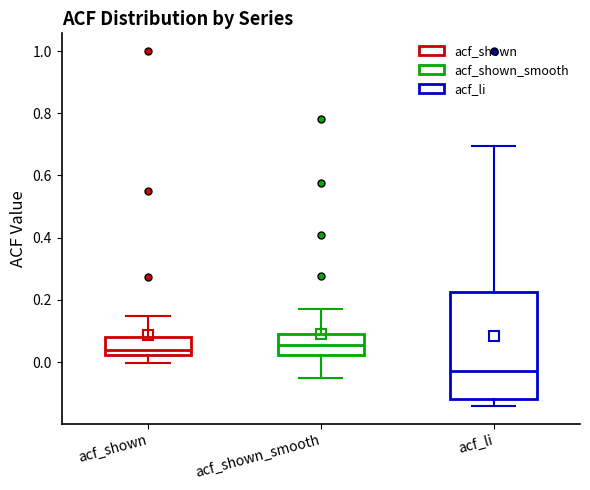

Reading left to right, transcribe this box plot: for each box, give where its median line is, the range the box spans, and where its two whiskers end, as read against the y-axis. The values are not printed on the chart, so give them approximately, as read against the axis.

acf_shown: median 0.04, box 0.02 to 0.08, whiskers 0.00 to 0.14
acf_shown_smooth: median 0.06, box 0.02 to 0.08, whiskers -0.04 to 0.18
acf_li: median -0.02, box -0.12 to 0.22, whiskers -0.14 to 0.70